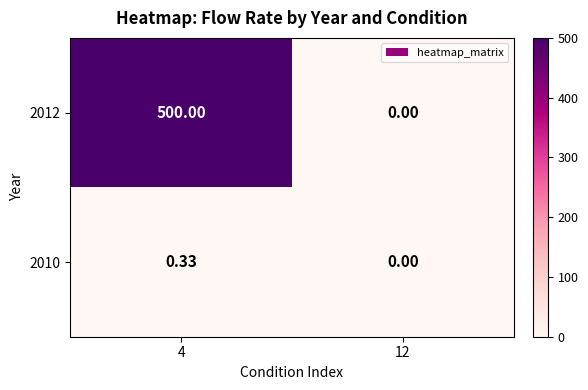

Is the value of 2012 at 4 greater than the value of 2010 at 4?

Yes